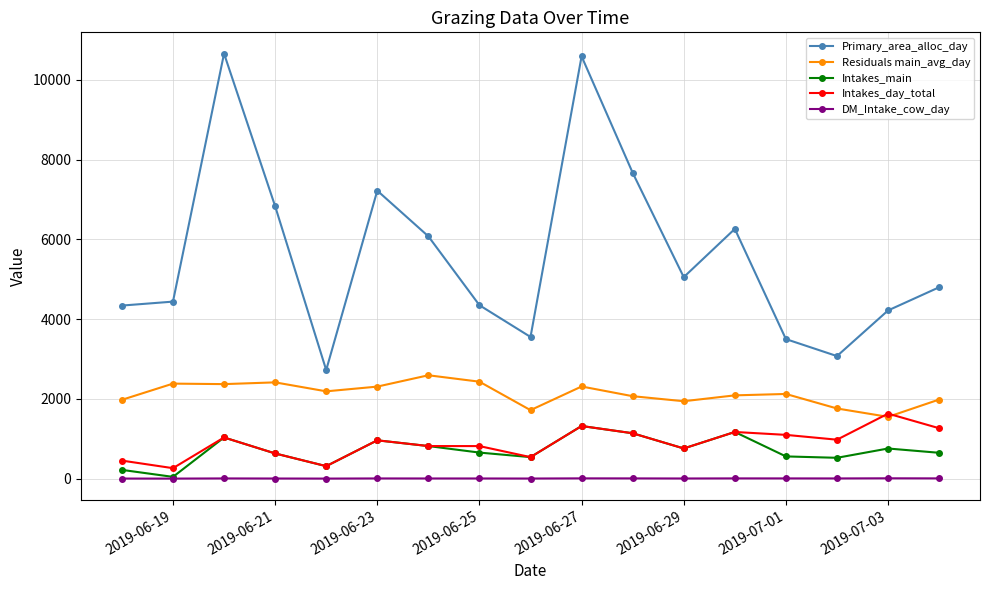

How many lines are shown in the chart?

5